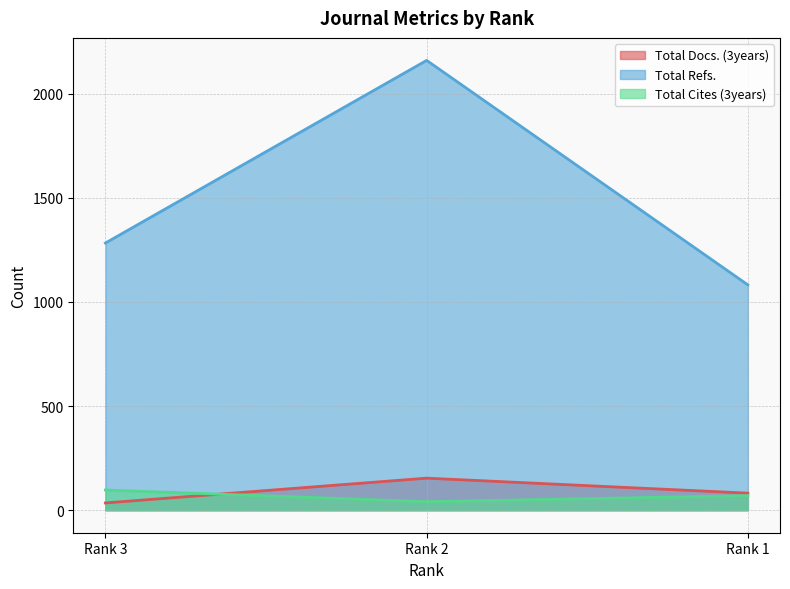

At which label does Total Docs. (3years) first exceed 82?

Rank 2